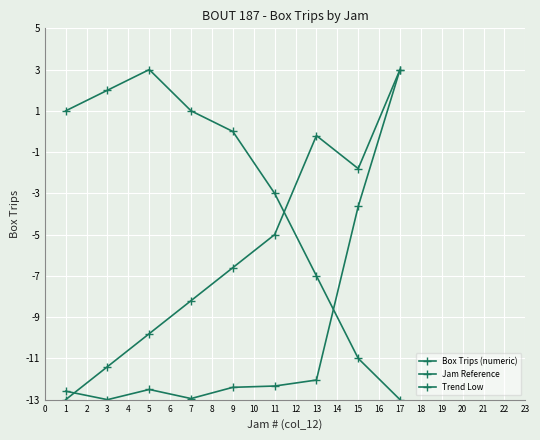

Is the value of Box Trips (numeric) at 3 greater than the value of Trend Low at 7?

No